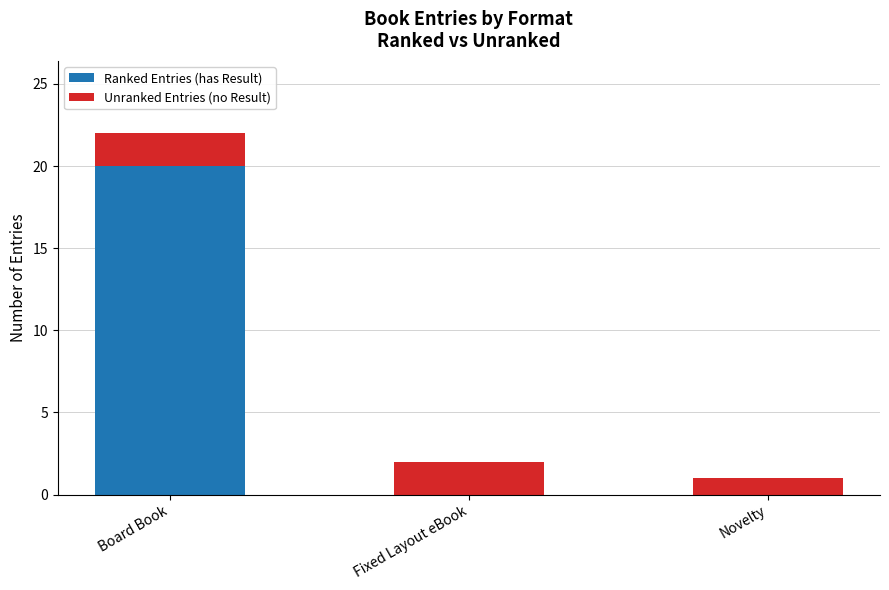

At which label does Ranked Entries (has Result) reach its peak?

Board Book